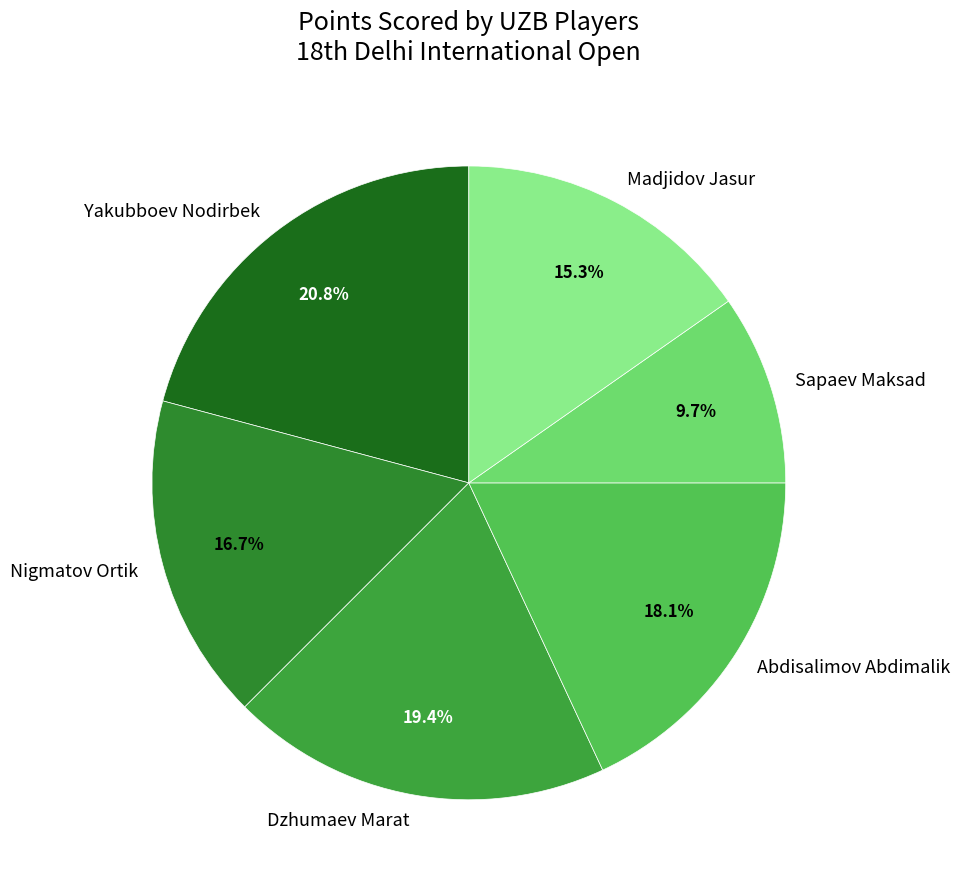

Rank the categories by value from highest to lowest.

Yakubboev Nodirbek, Dzhumaev Marat, Abdisalimov Abdimalik, Nigmatov Ortik, Madjidov Jasur, Sapaev Maksad